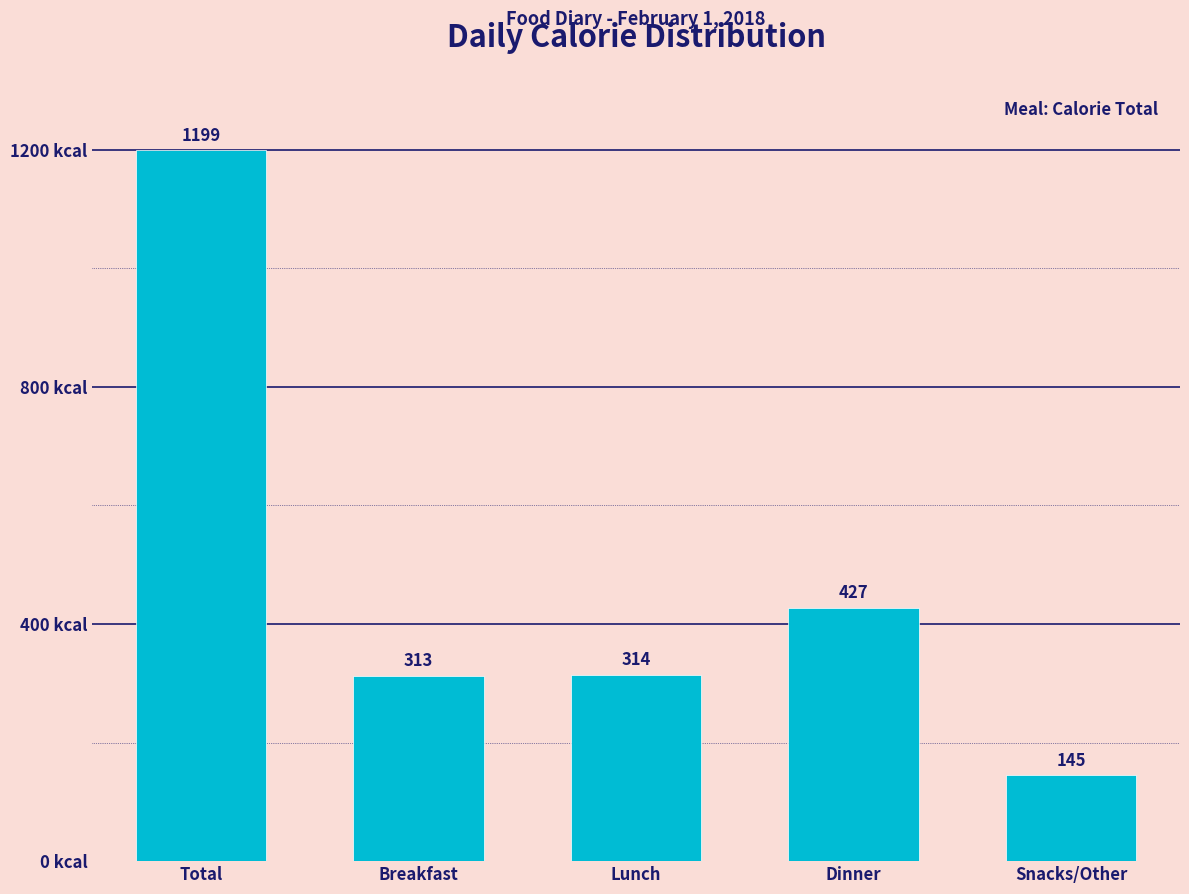

Reading left to right, what are all the values shown in this chart?

Total=1199	Breakfast=313	Lunch=314	Dinner=427	Snacks/Other=145